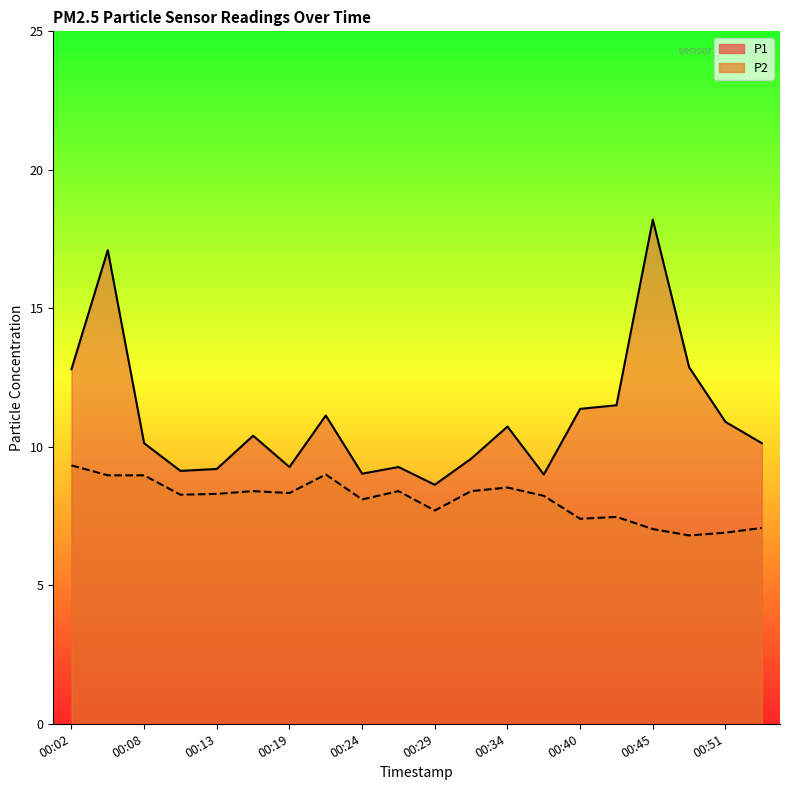

Is it true that P2 equals 8.3 at 00:19?

True